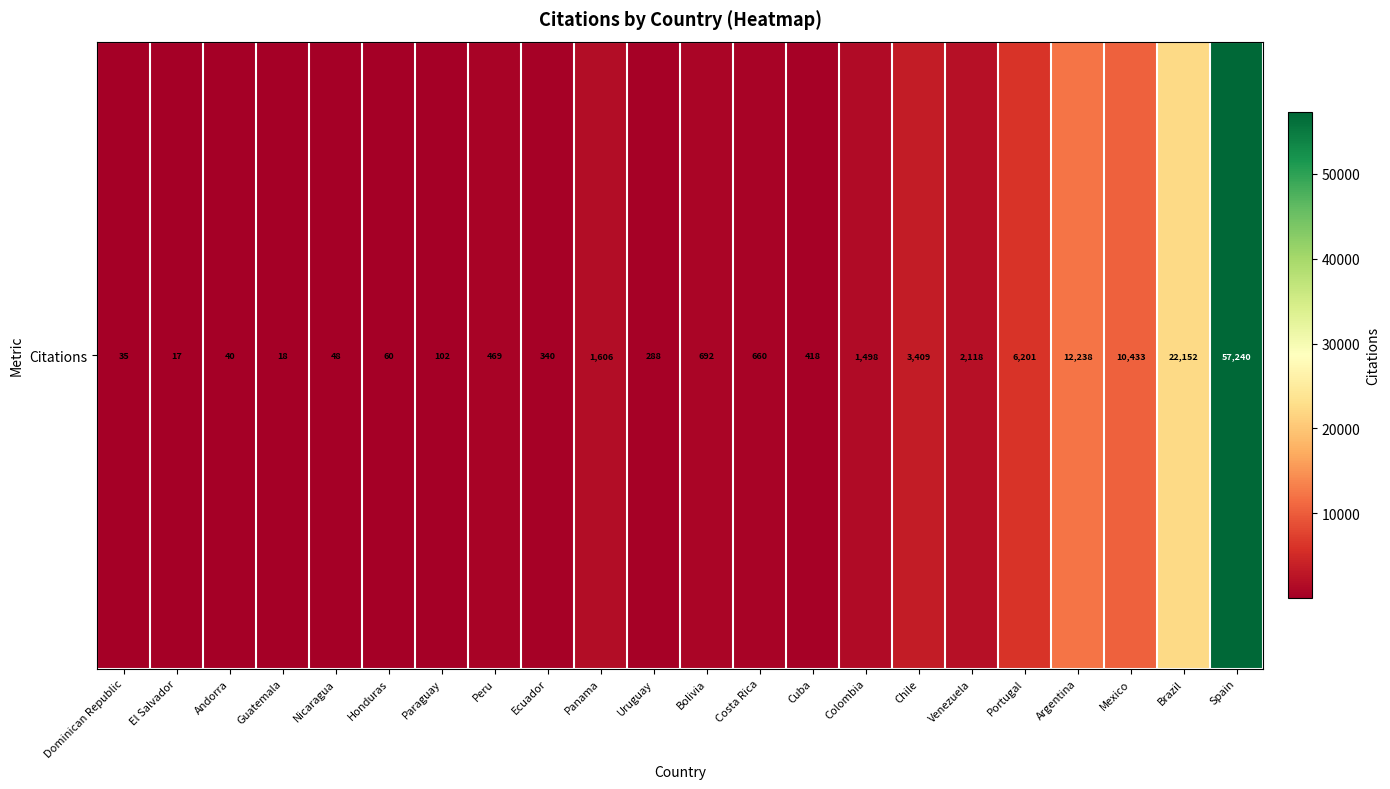

Between Brazil and Paraguay, which is larger?

Brazil